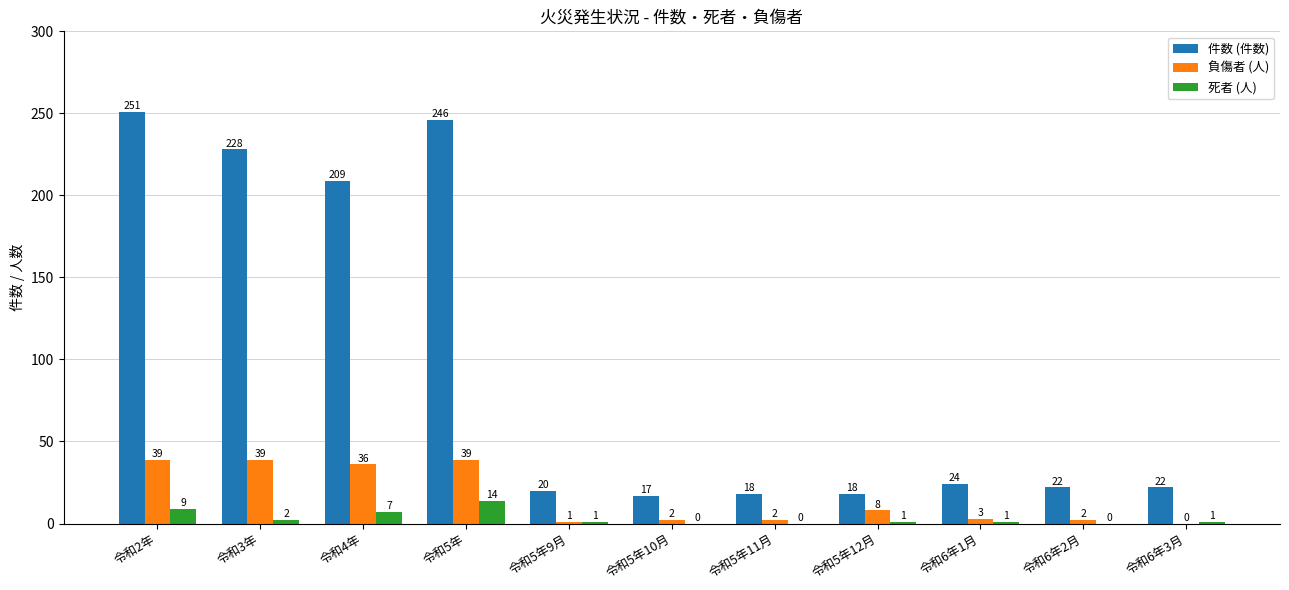

How many values in 死者 (人) are above zero?

8